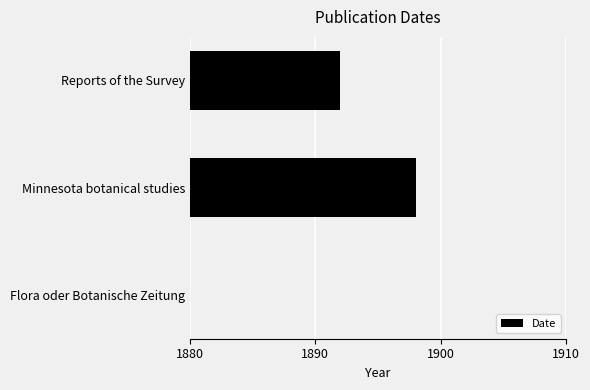

What is the smallest value displayed?

1877